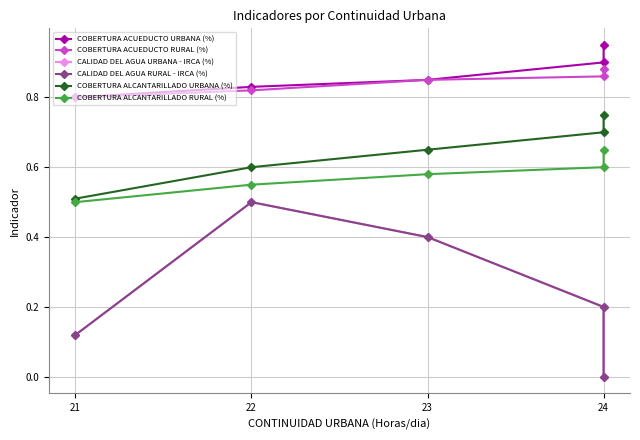

Is it true that COBERTURA ALCANTARILLADO URBANA (%) equals 1.1 at 23?

False